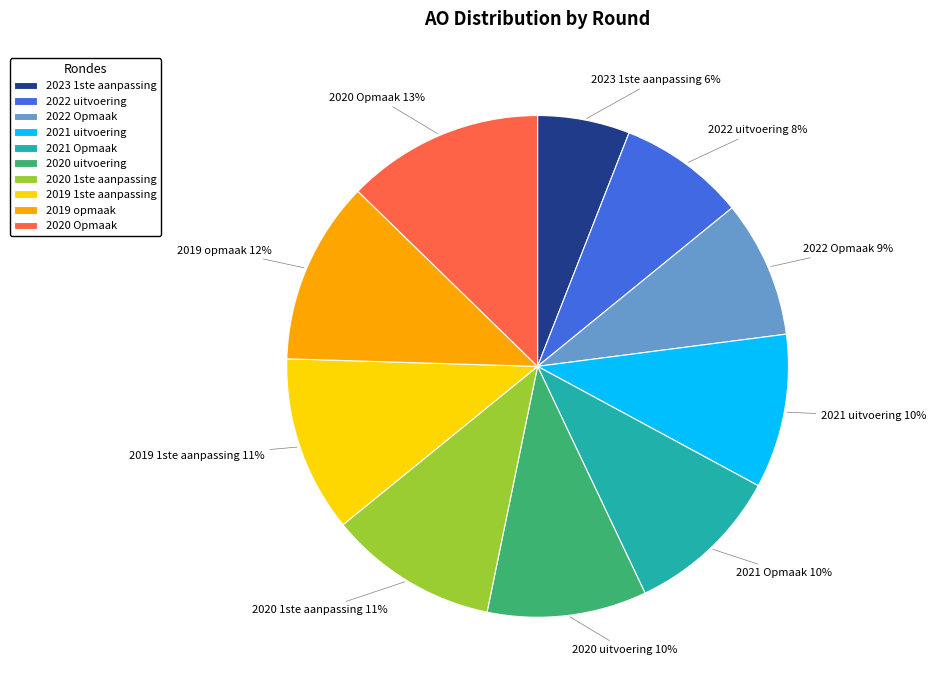

What percentage is the 2020 1ste aanpassing slice, to the nearest percent?

11%